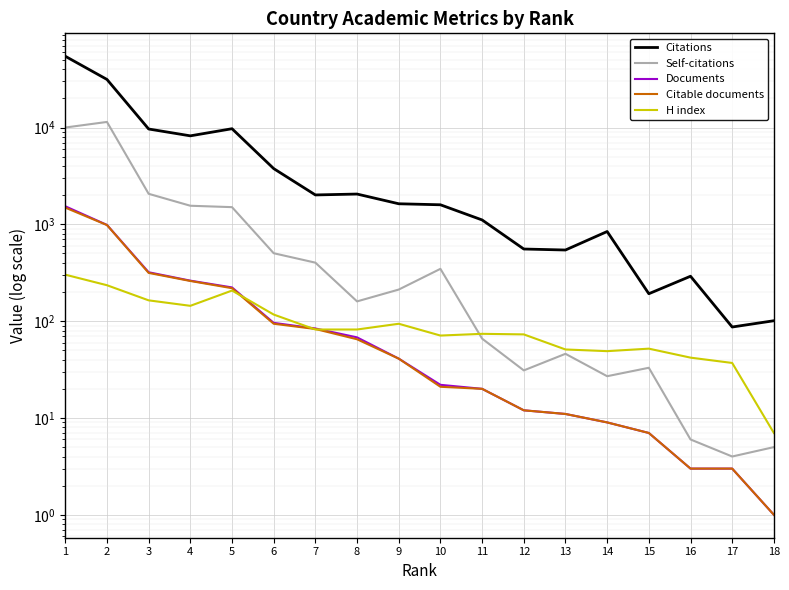

What is the smallest value displayed?

1